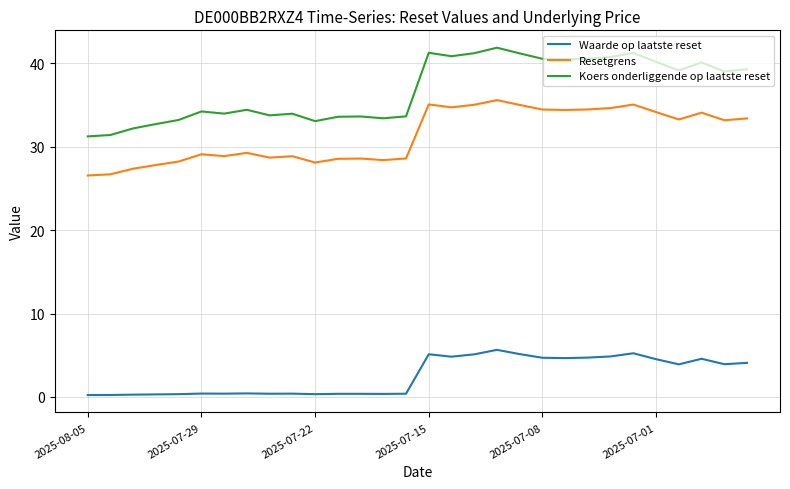

What is the difference between the maximum and minimum values in the Resetgrens series?

9.0